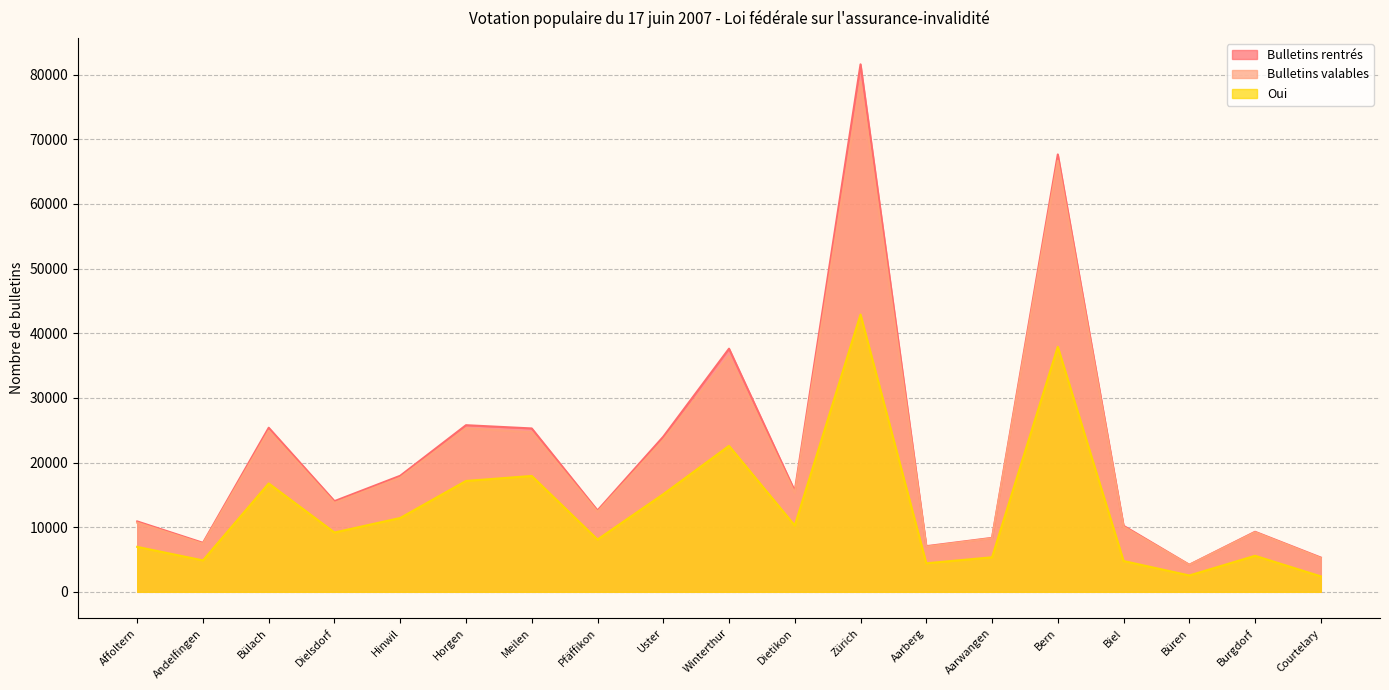

The value of Bulletins rentrés at Meilen is 12142. True or false?

False